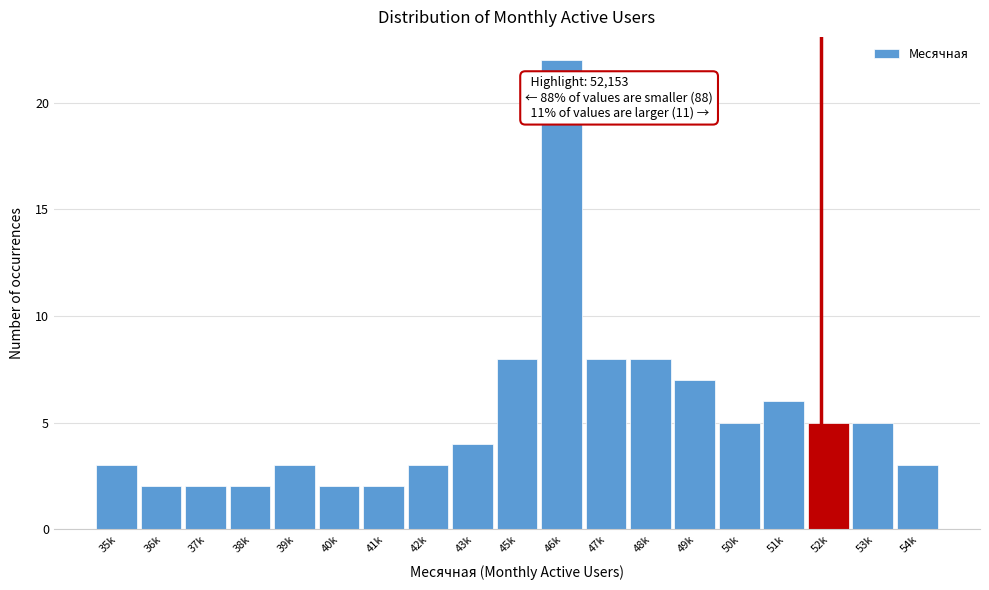

Reading right to left, extract all data points from this chart.

54k=3	53k=5	52k=5	51k=6	50k=5	49k=7	48k=8	47k=8	46k=22	45k=8	43k=4	42k=3	41k=2	40k=2	39k=3	38k=2	37k=2	36k=2	35k=3